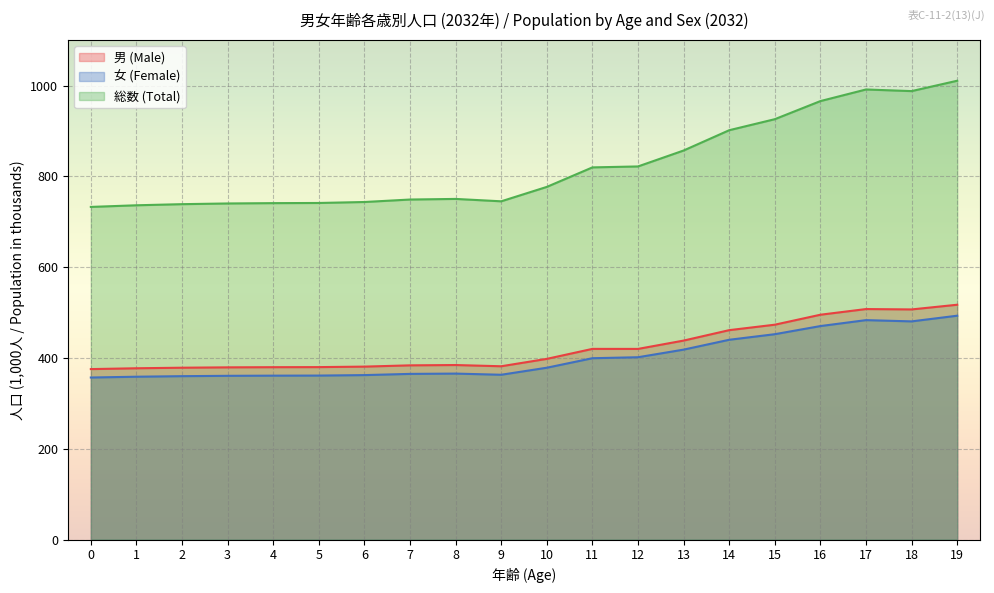

Which category has the highest value across all series?

19